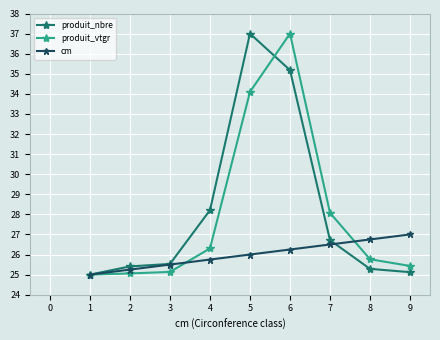

What is the spread (max minus min) of values at 4?

2.5